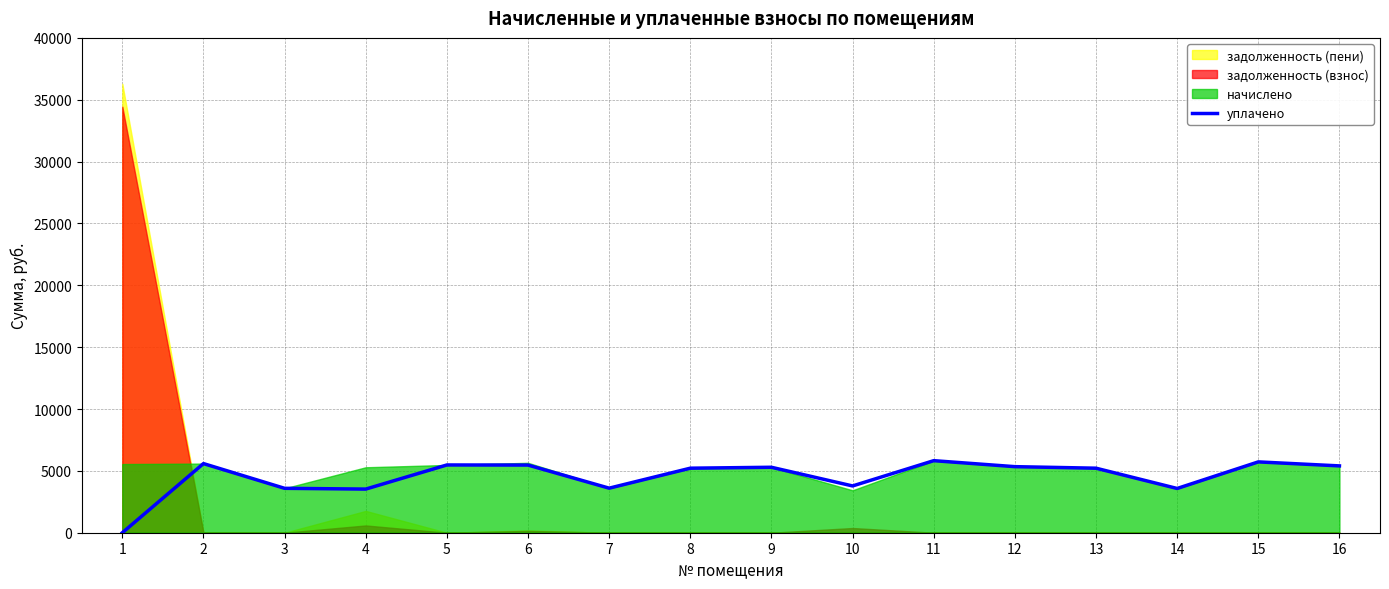

How many values are above zero?

15